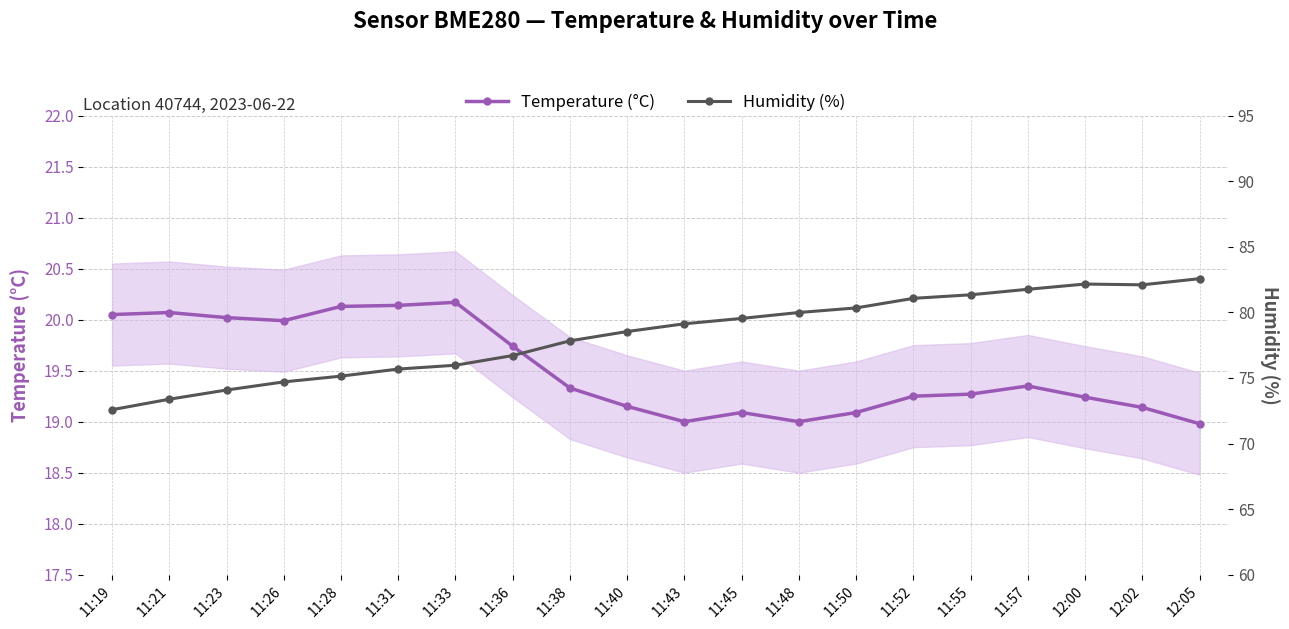

Between 11:33 and 11:50, which is larger?

11:33